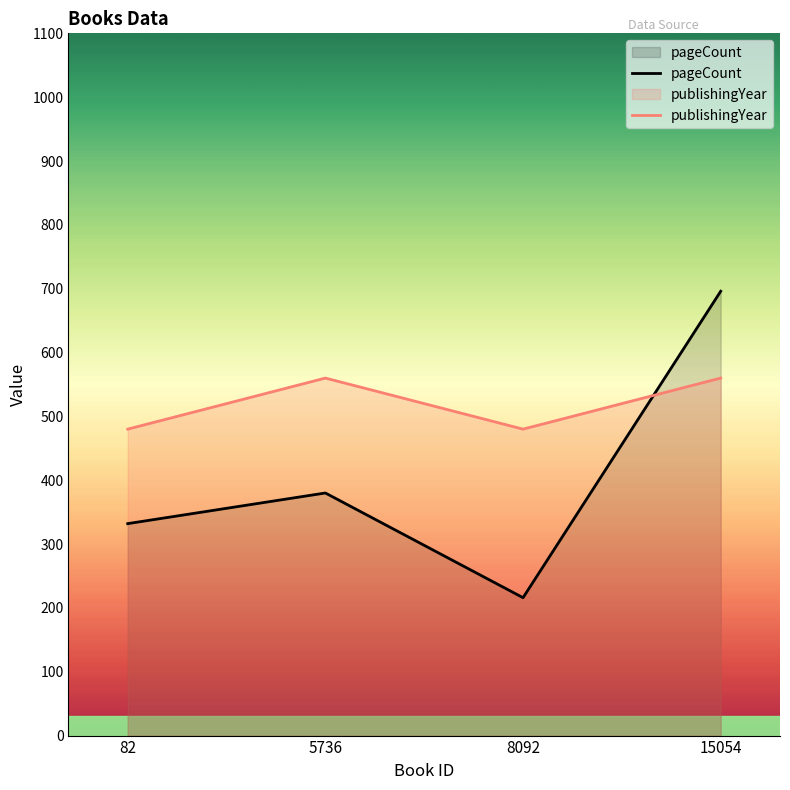

At which category is the sum across all series the highest?

15054